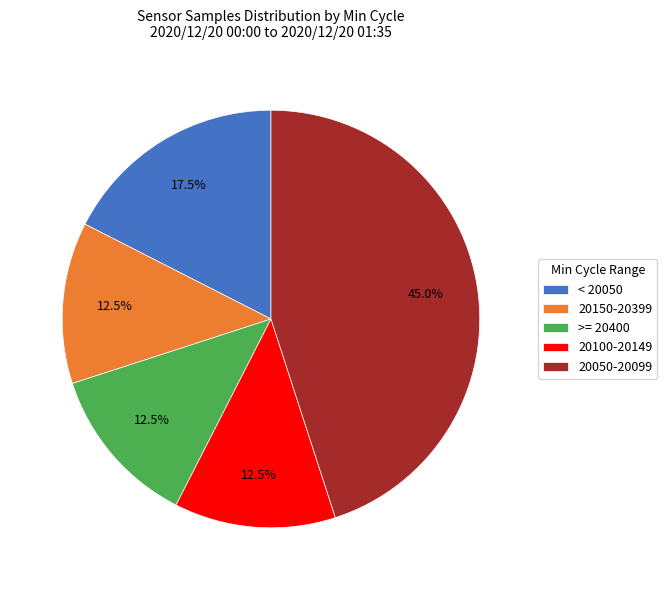

To the nearest percent, what is the average slice percentage?

20%